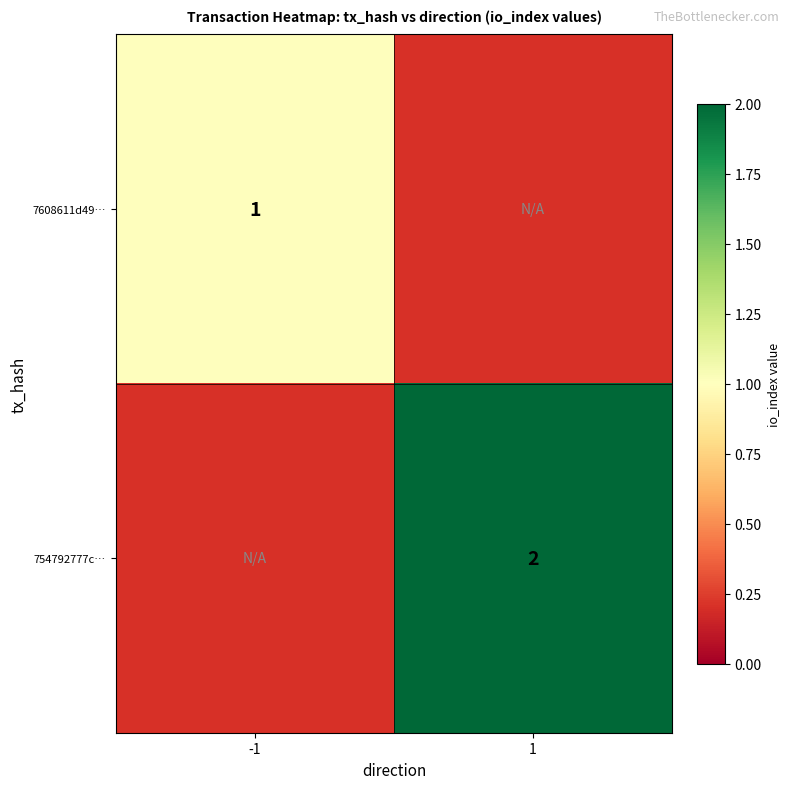

The 754792777c… series shows 2 at 1. True or false?

True